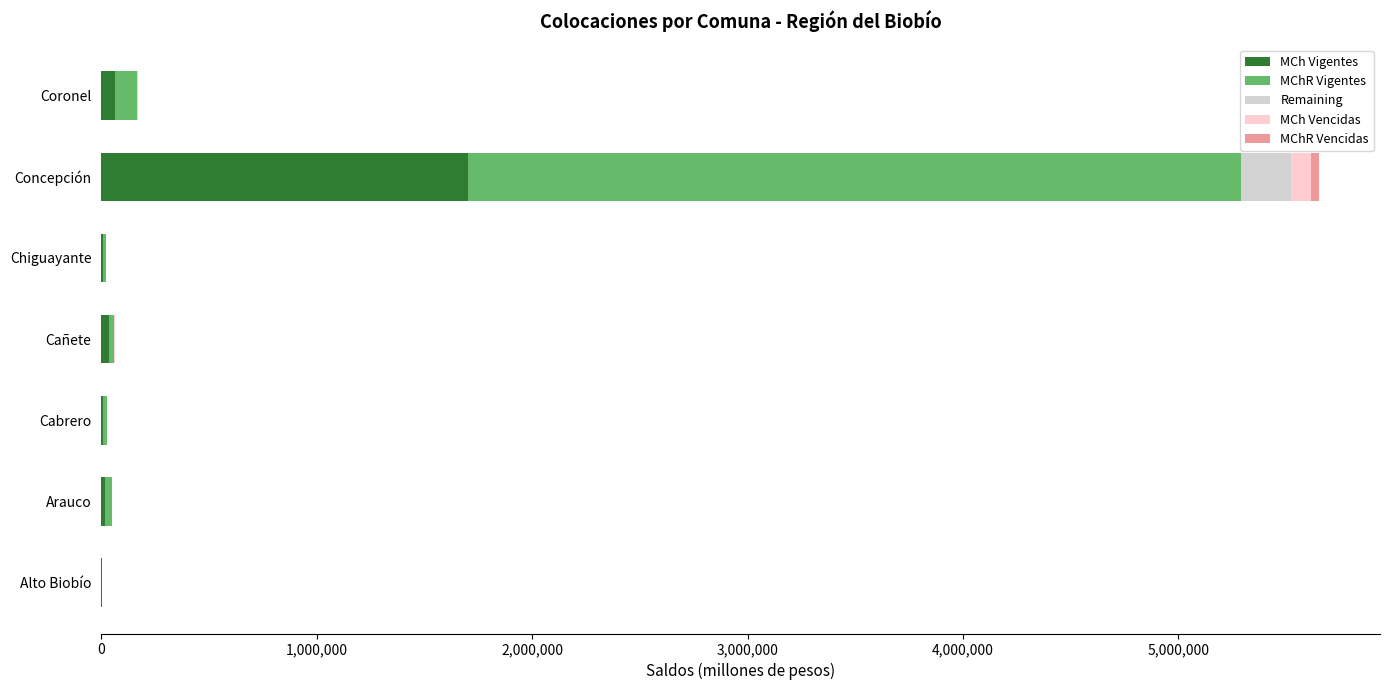

What is the highest value of the MCh Vigentes series?

1700148.9